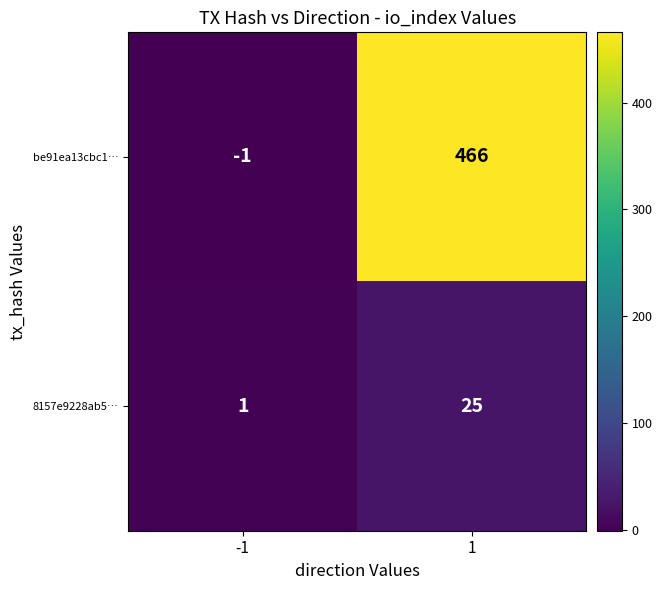

How many distinct data groups are displayed?

2